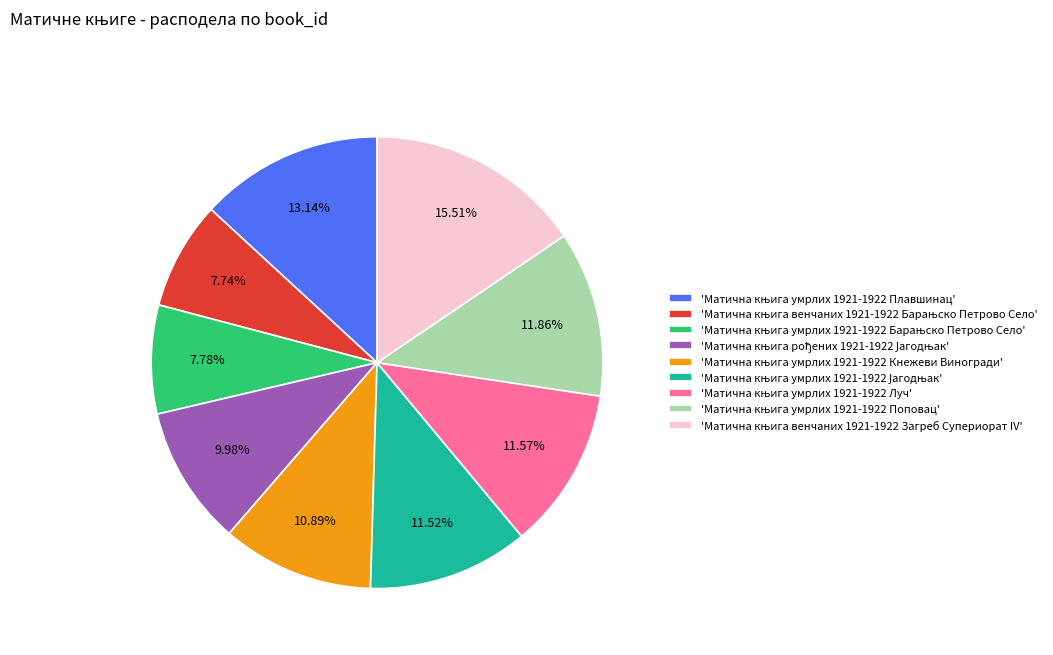

Count the number of slices in the pie.

9